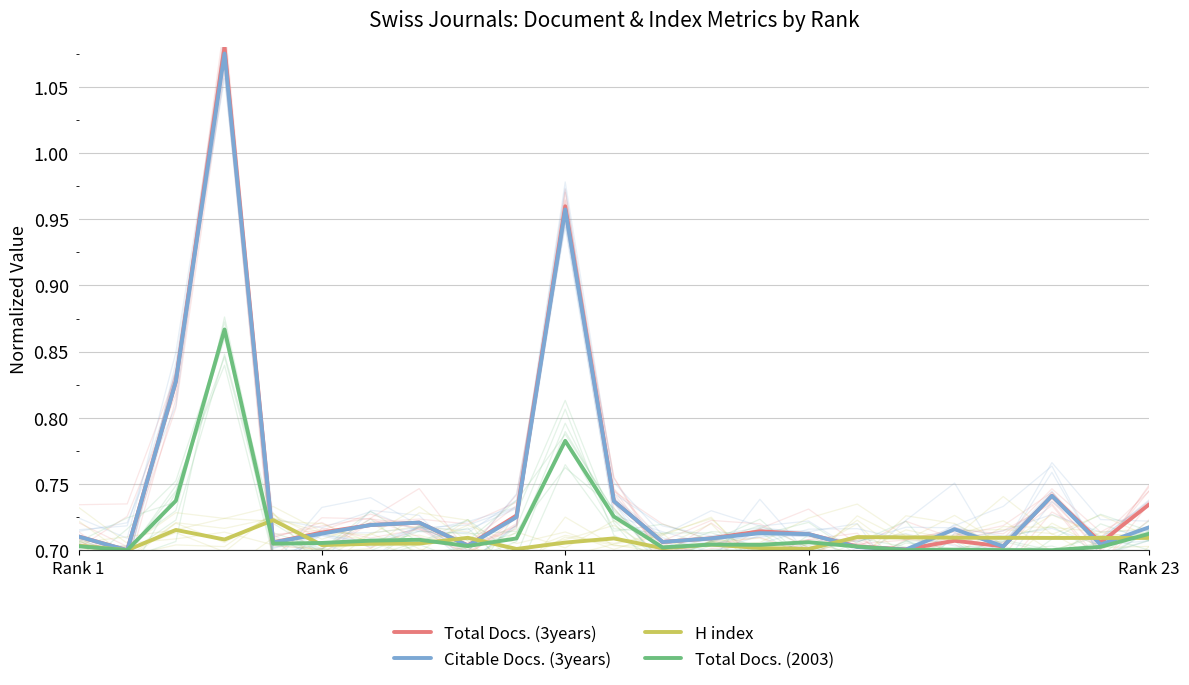

What is the maximum value for Total Docs. (2003)?

0.9